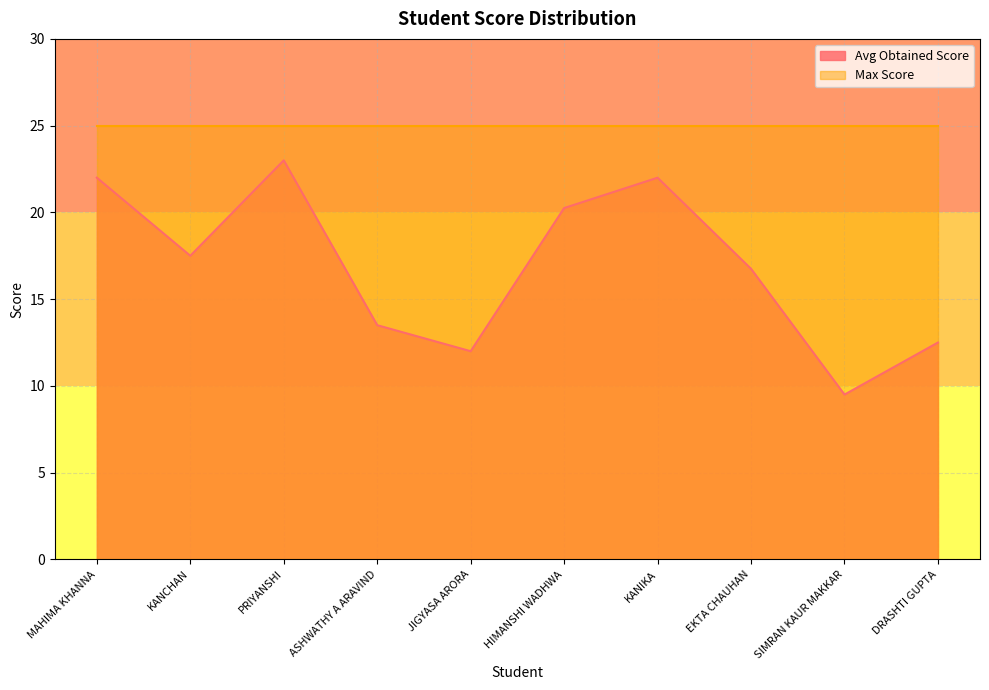

How many lines are shown in the chart?

2